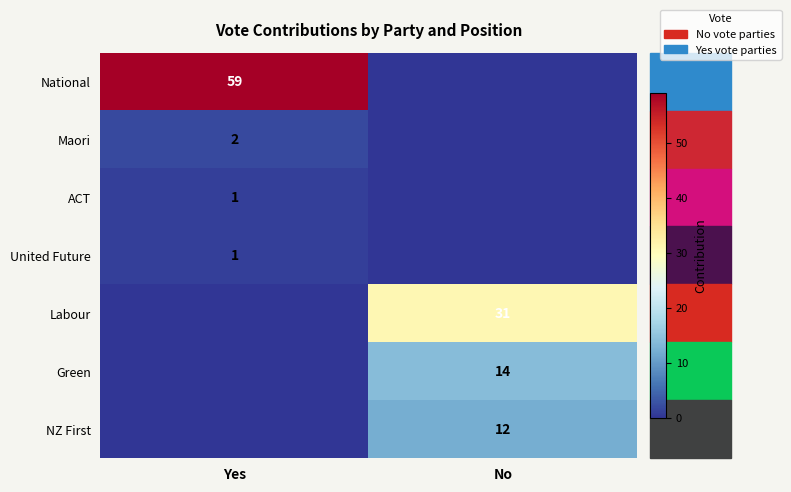

Is it true that ACT equals 1 at Yes?

True